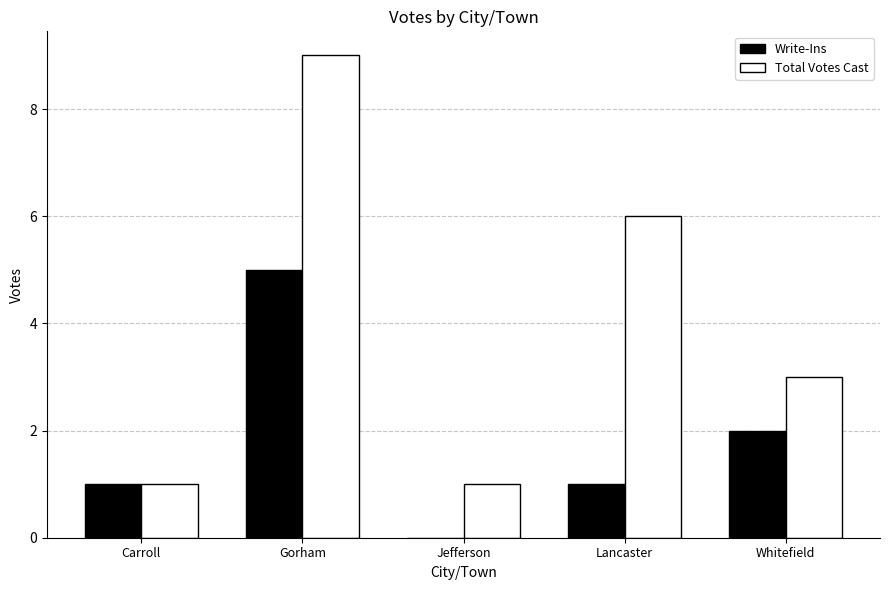

Between Carroll and Lancaster, which series saw the biggest shift?

Total Votes Cast